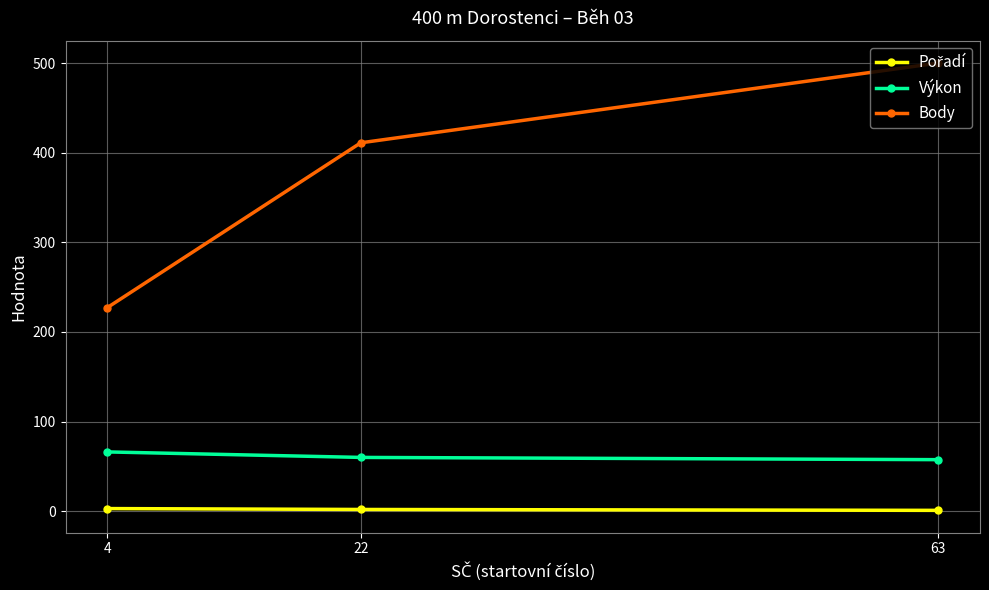

The value of Body at 63 is 693.0. True or false?

False